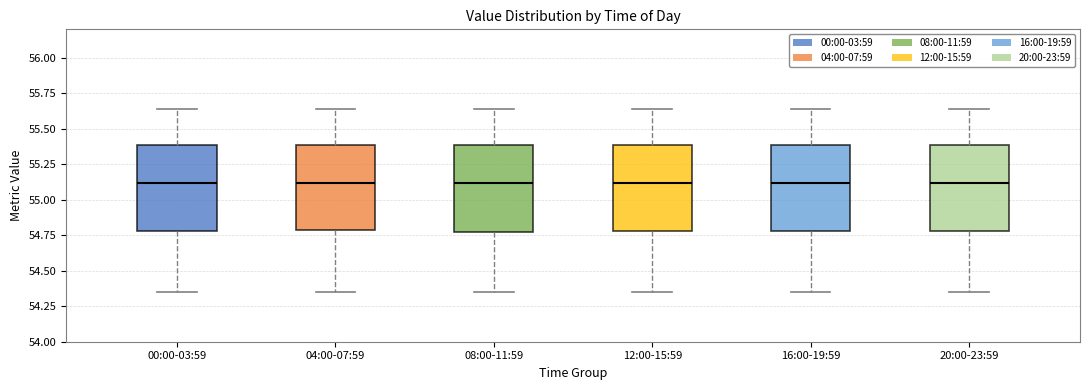

Reading left to right, transcribe this box plot: for each box, give where its median line is, the range the box spans, and where its two whiskers end, as read against the y-axis. The values are not printed on the chart, so give them approximately, as read against the axis.

00:00-03:59: median 55.10, box 54.80 to 55.40, whiskers 54.35 to 55.65
04:00-07:59: median 55.10, box 54.80 to 55.40, whiskers 54.35 to 55.65
08:00-11:59: median 55.10, box 54.75 to 55.40, whiskers 54.35 to 55.65
12:00-15:59: median 55.10, box 54.80 to 55.40, whiskers 54.35 to 55.65
16:00-19:59: median 55.10, box 54.80 to 55.40, whiskers 54.35 to 55.65
20:00-23:59: median 55.10, box 54.80 to 55.40, whiskers 54.35 to 55.65